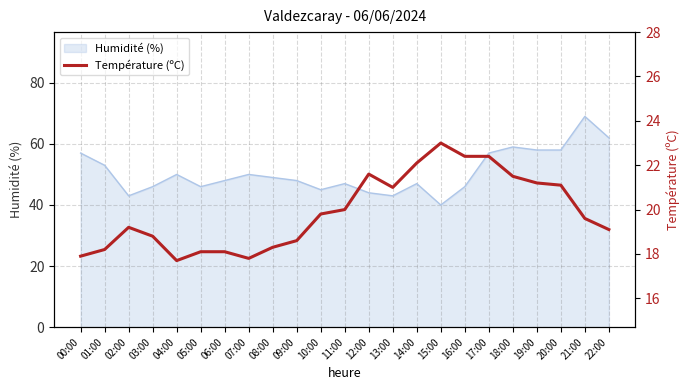

How many categories are shown in the chart?

23